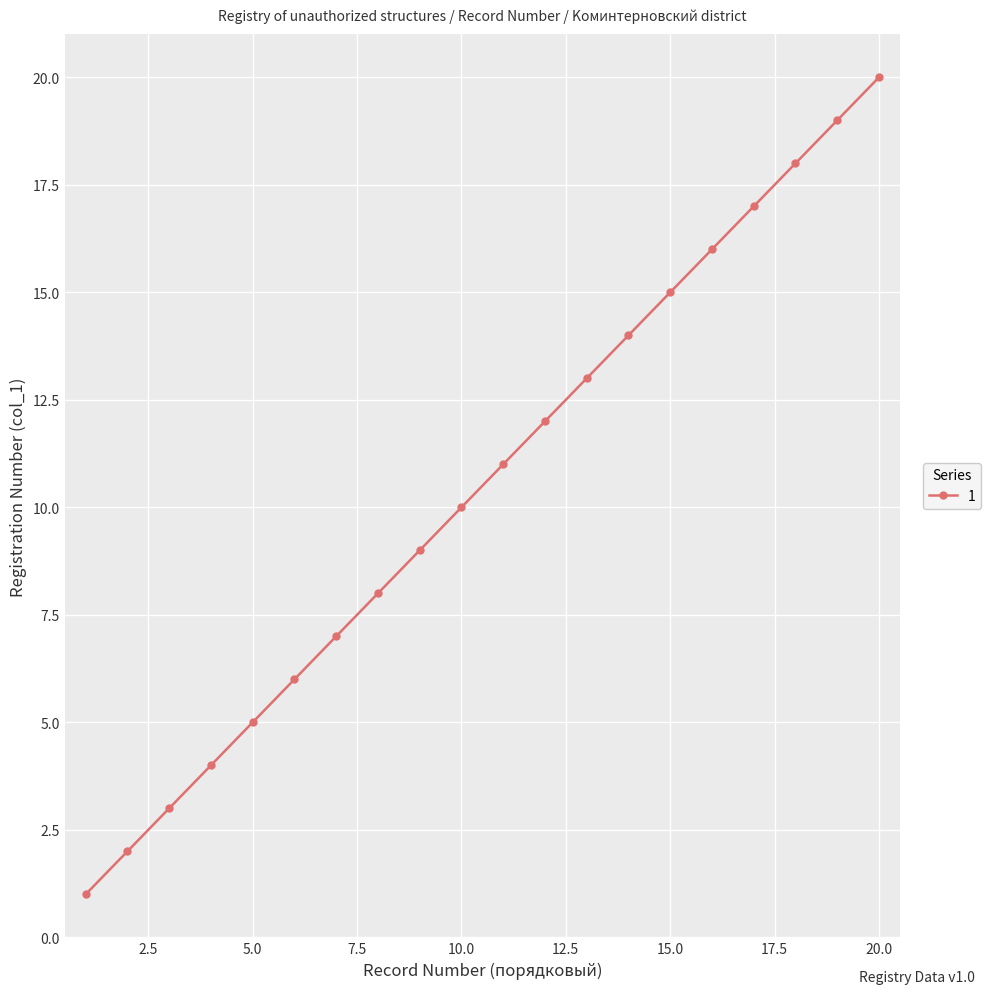

What is the sum of all values?

210